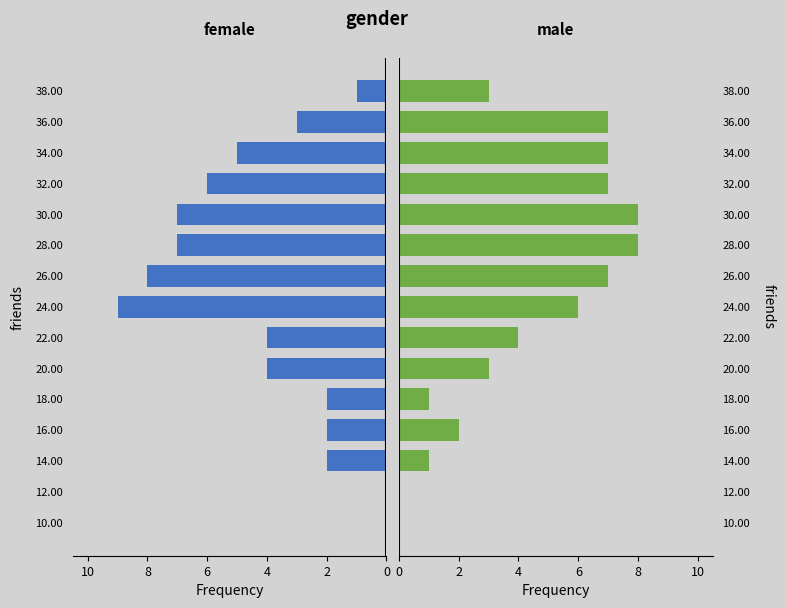

What is the average value of the male series?

4